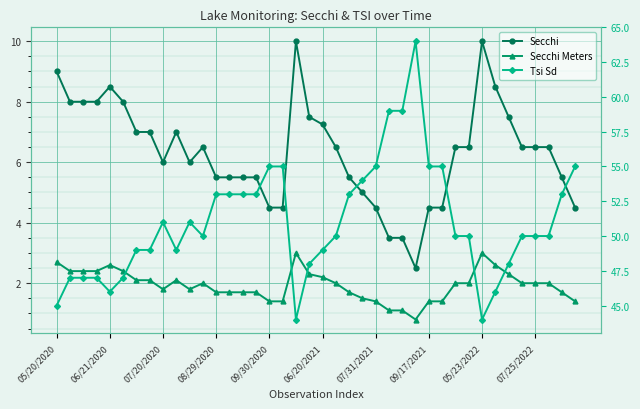

True or false: Secchi and Secchi Meters cross at least once.

False